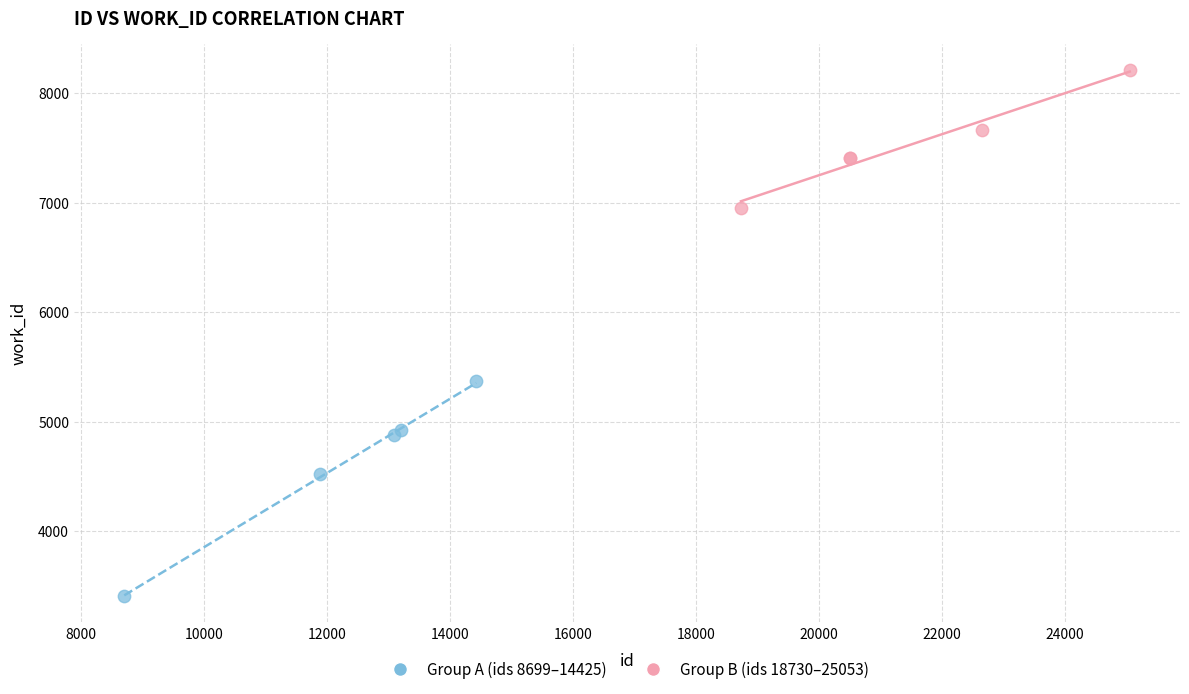

Which series reaches the maximum Y coordinate?

Group B (ids 18730–25053)